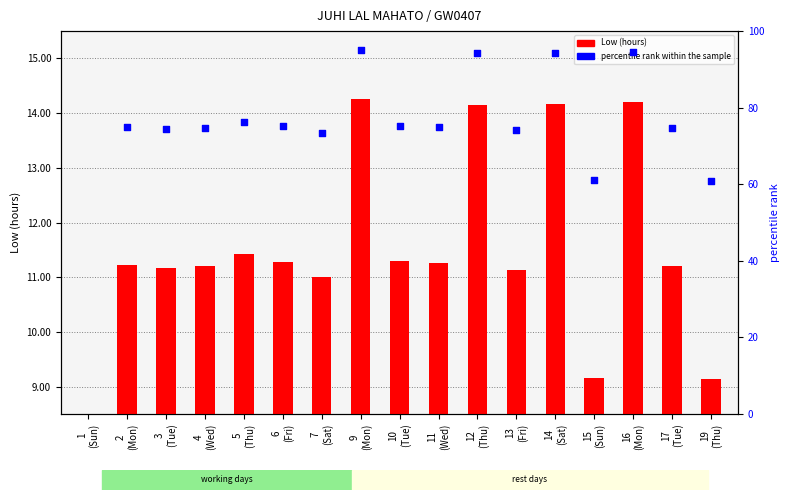

Approximately how many times larger is the value at 5
(Thu) compared to 17
(Tue)?

1.0